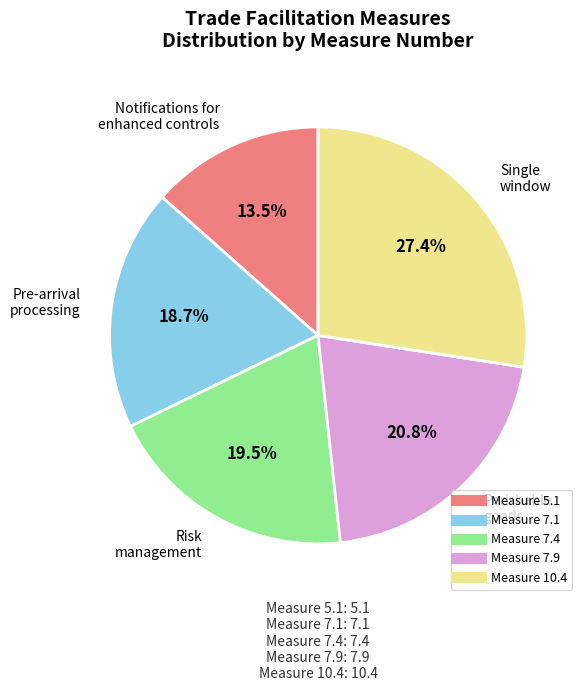

To the nearest percent, what is the average slice percentage?

20%